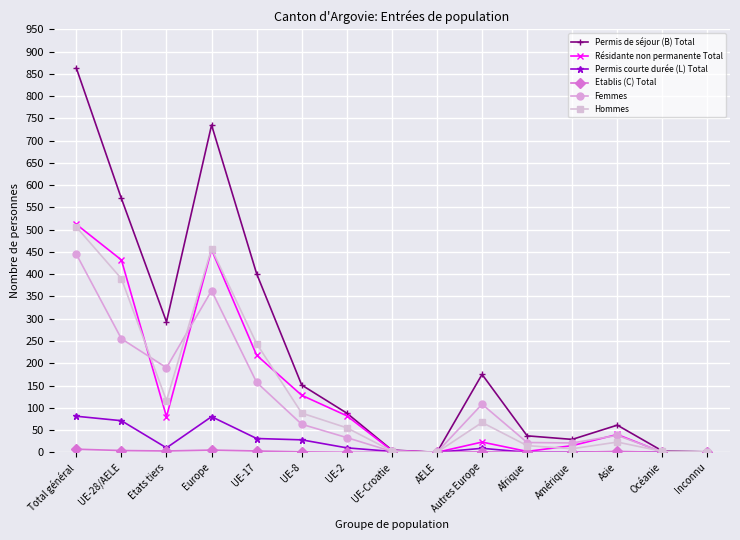

Where is the first local maximum for Femmes?

Europe